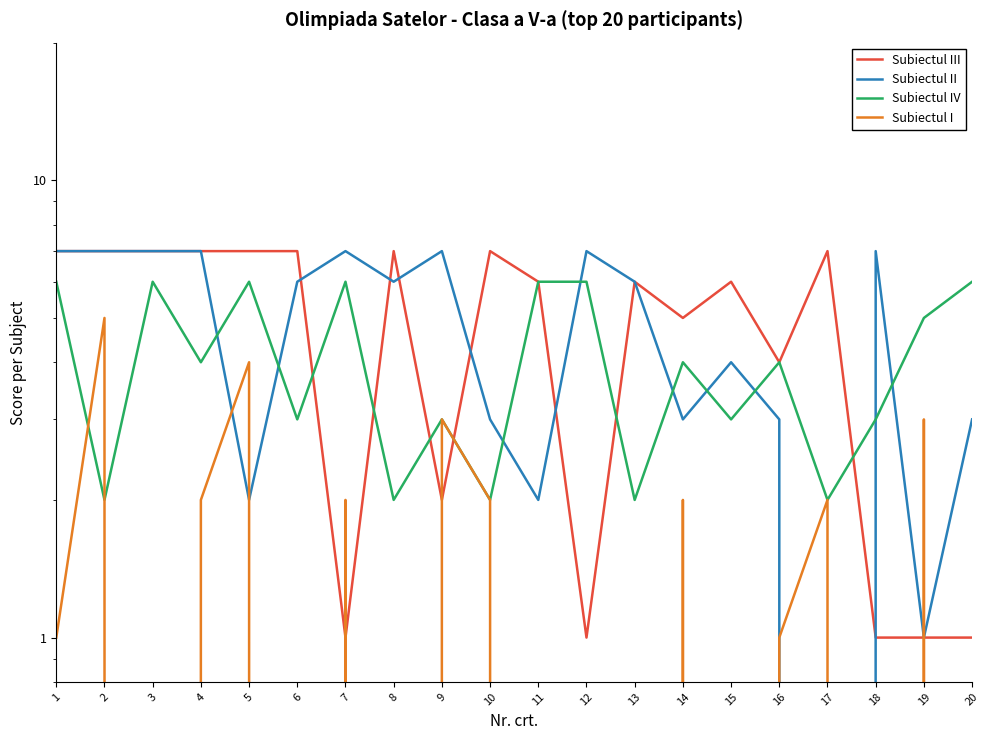

Between which two adjacent categories do Subiectul II and Subiectul III first intersect?

6 and 7